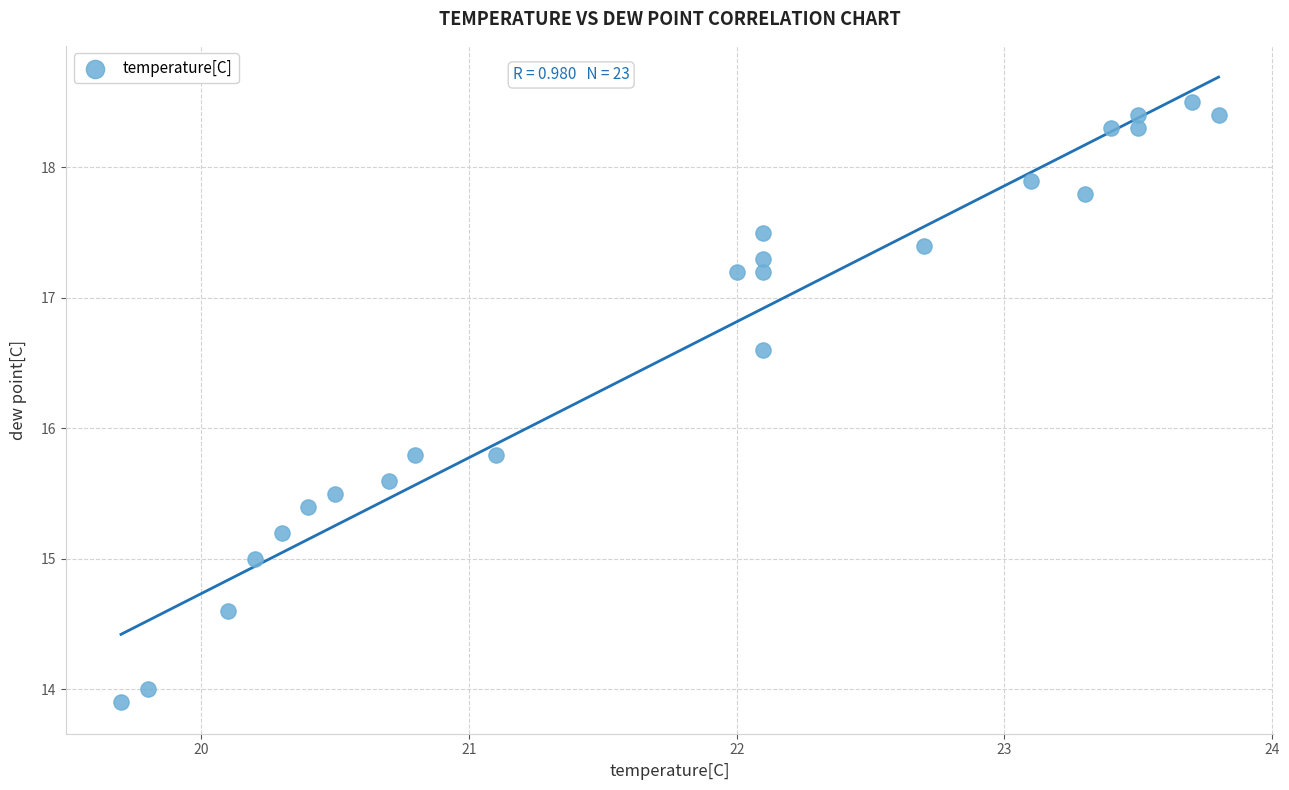

What is the range of X values (max minus min)?

4.1